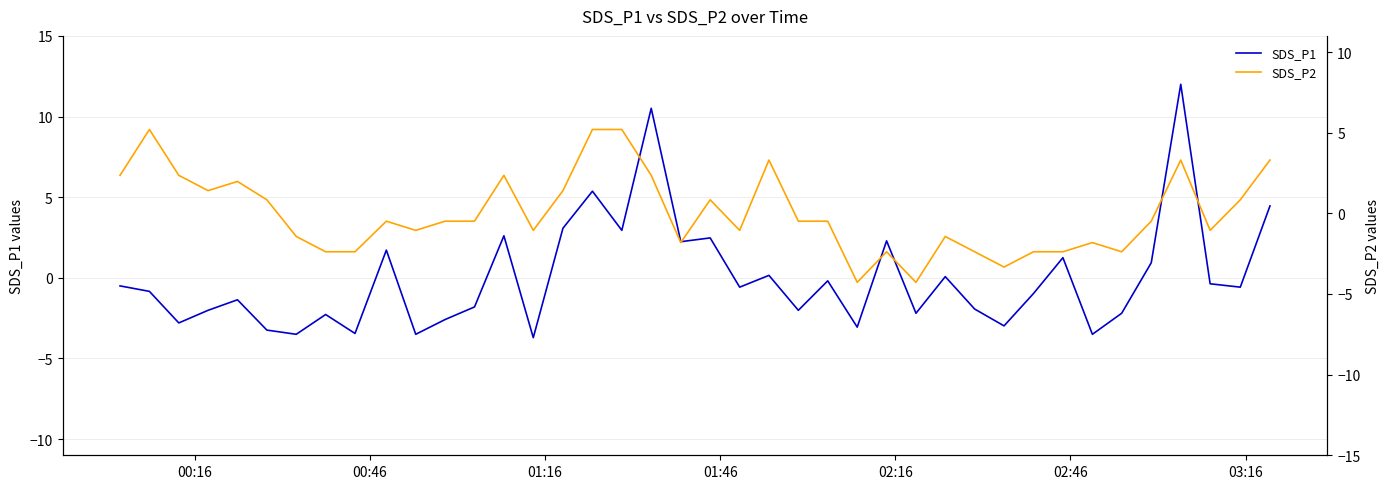

What are all the series names shown in the legend?

SDS_P1, SDS_P2